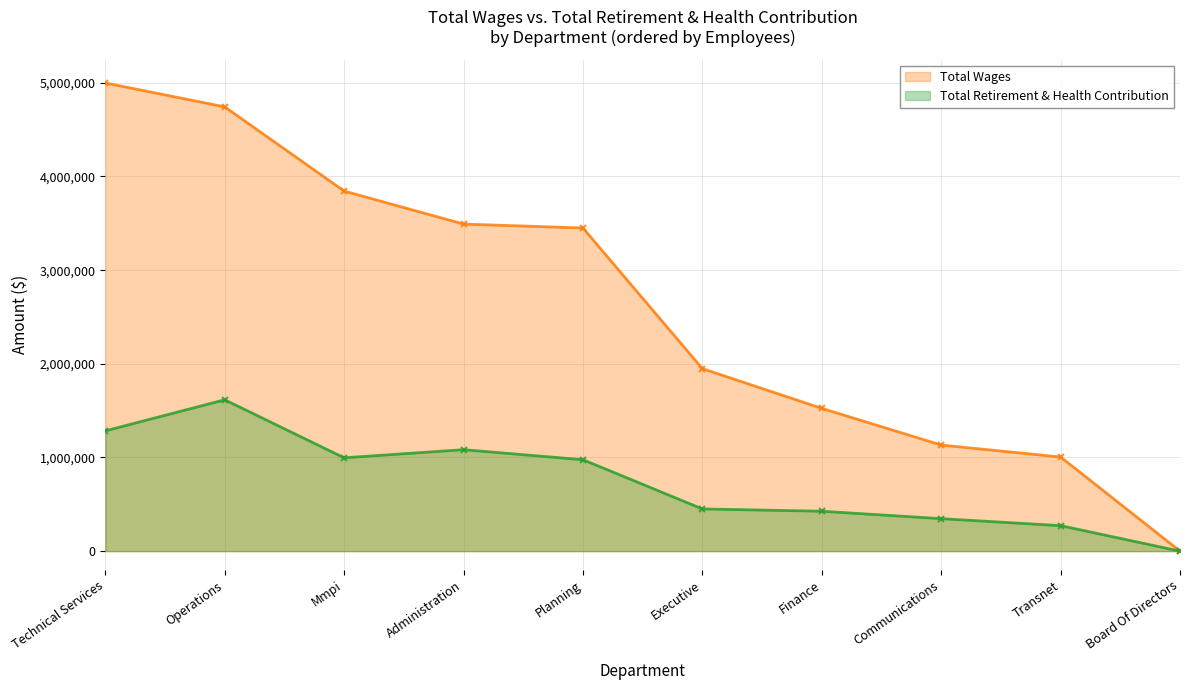

Rank the series by their average value, from highest to lowest.

Total Wages, Total Retirement & Health Contribution